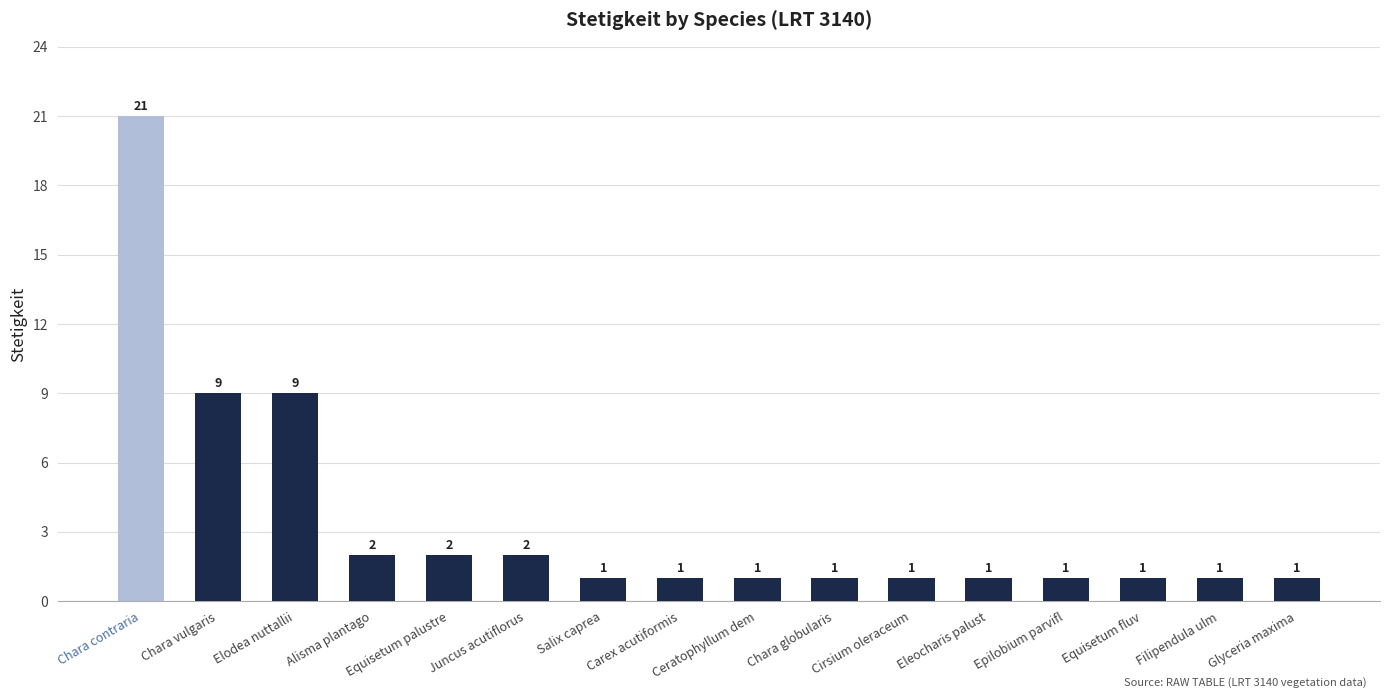

What is the minimum value shown in the chart?

1